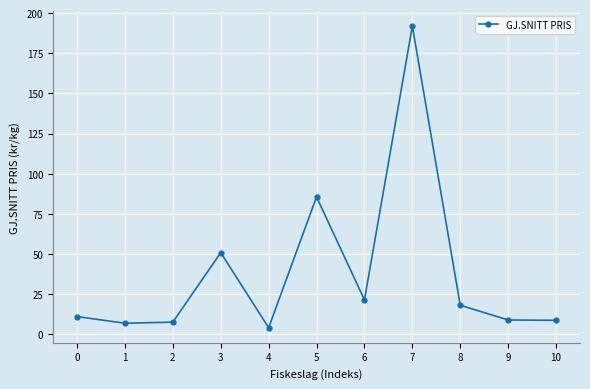

What is the sum of all values?

415.1